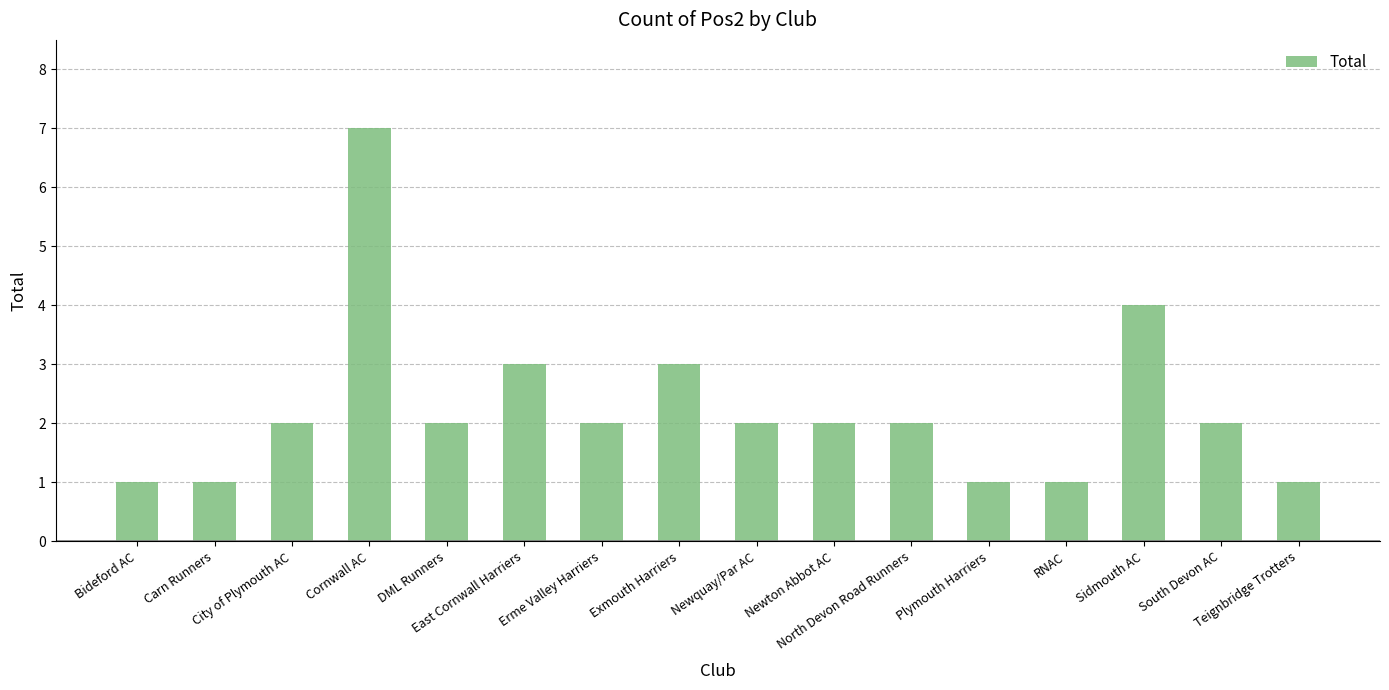

Reading right to left, what are all the values shown in this chart?

Teignbridge Trotters=1	South Devon AC=2	Sidmouth AC=4	RNAC=1	Plymouth Harriers=1	North Devon Road Runners=2	Newton Abbot AC=2	Newquay/Par AC=2	Exmouth Harriers=3	Erme Valley Harriers=2	East Cornwall Harriers=3	DML Runners=2	Cornwall AC=7	City of Plymouth AC=2	Carn Runners=1	Bideford AC=1